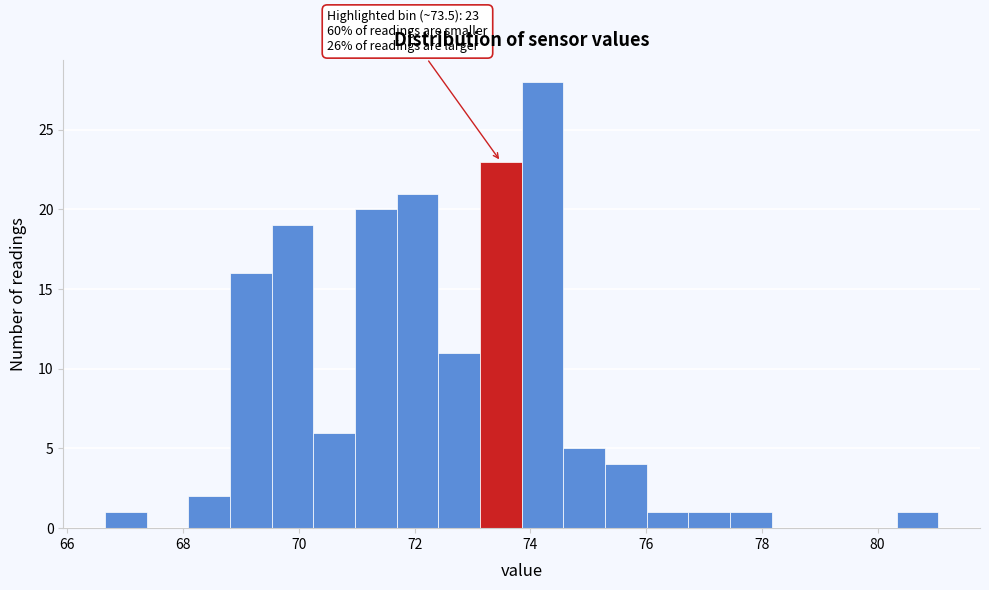

Around what value on the x-axis is the tallest bar? Give the approximate position of its centre, as read against the axis.

74.2